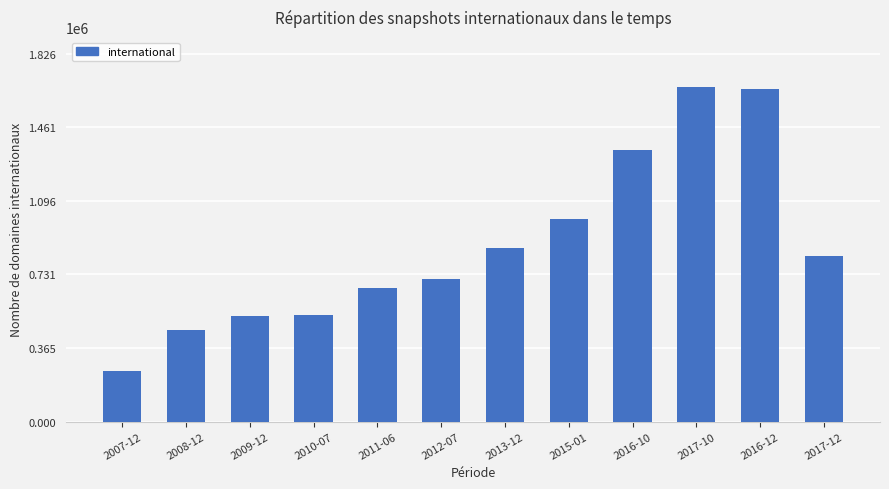

What is the minimum value shown in the chart?

253416